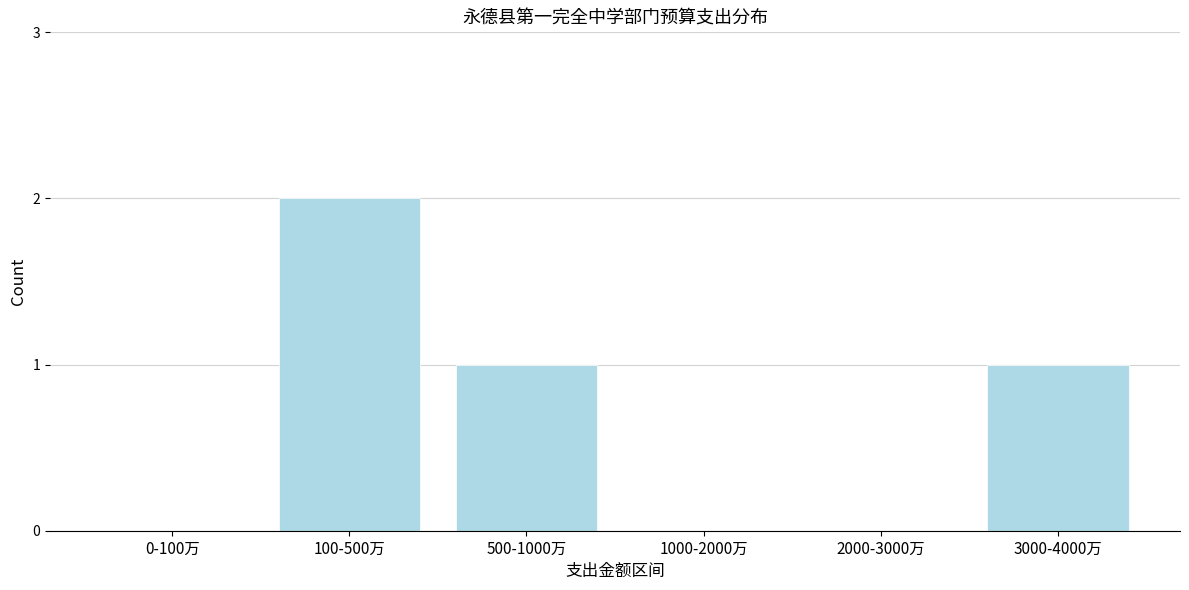

Reading right to left, transcribe all the data shown in this chart.

3000-4000万=1	2000-3000万=0	1000-2000万=0	500-1000万=1	100-500万=2	0-100万=0